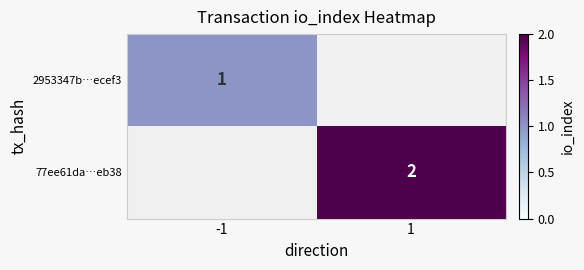

What is the greatest value displayed?

2.0